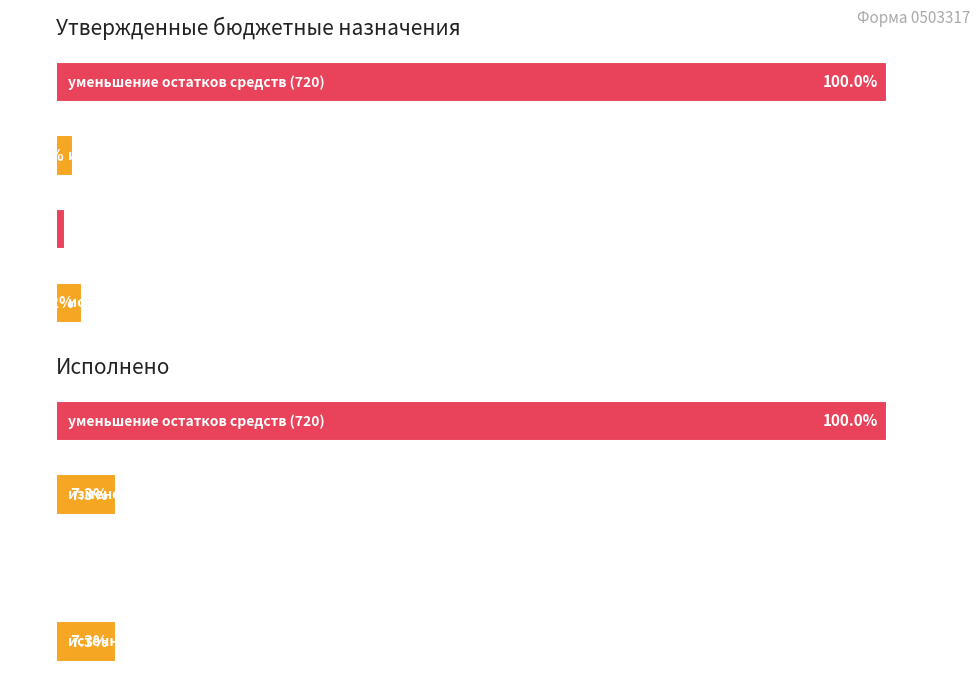

At 3, list the series in order from smallest to largest.

Утвержденные бюджетные назначения, Исполнено